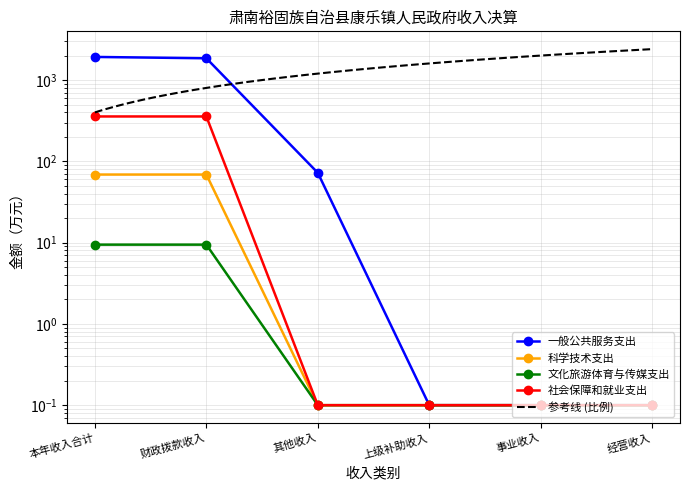

What value does the 社会保障和就业支出 series have at 其他收入?

0.1